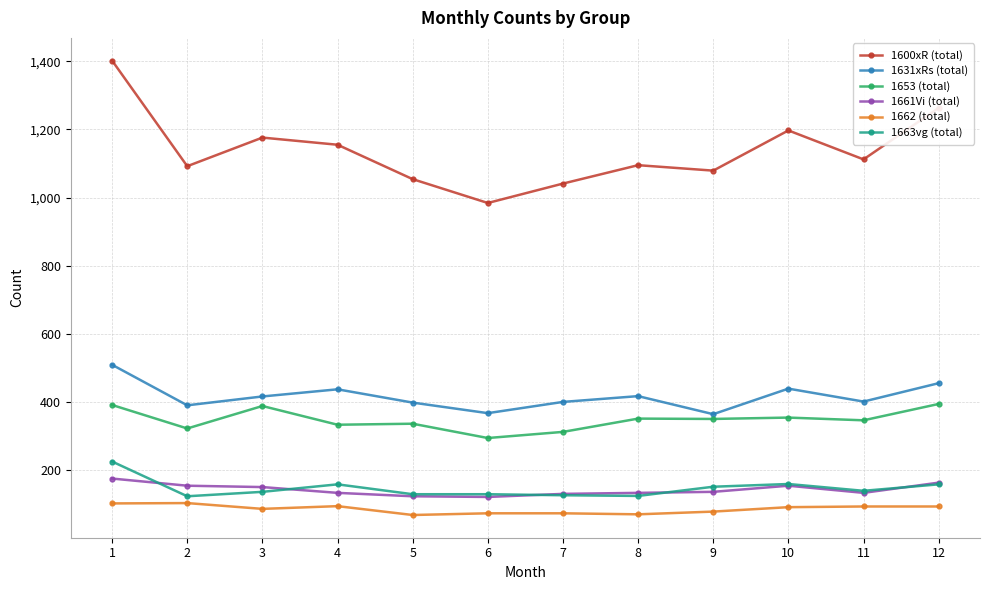

Is it true that 1653 (total) equals 354 at 10?

True